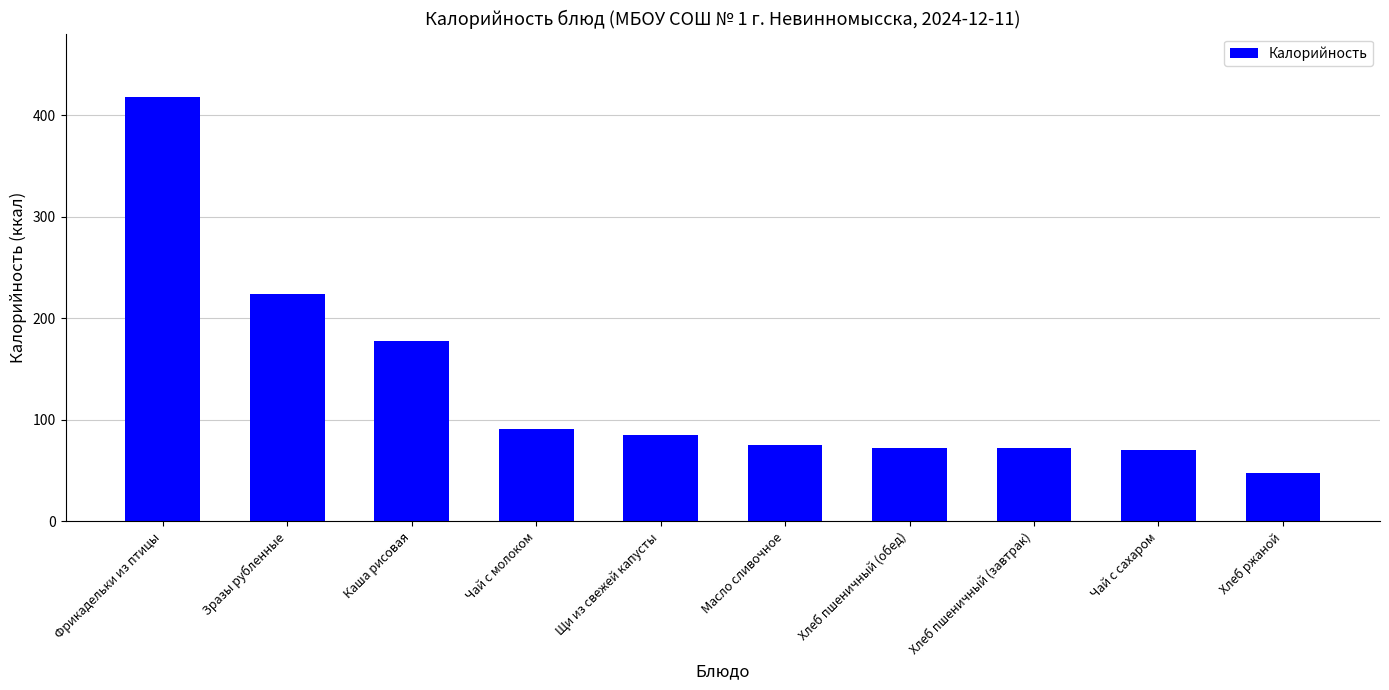

How many bars are there in total?

10